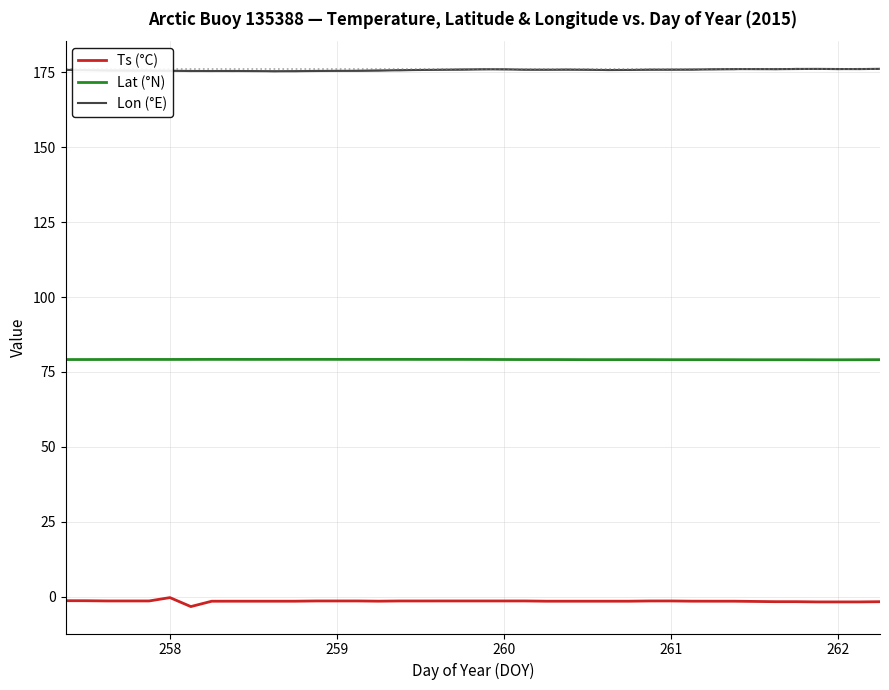

Is it true that Lon (°E) equals 176.0 at 260?

True